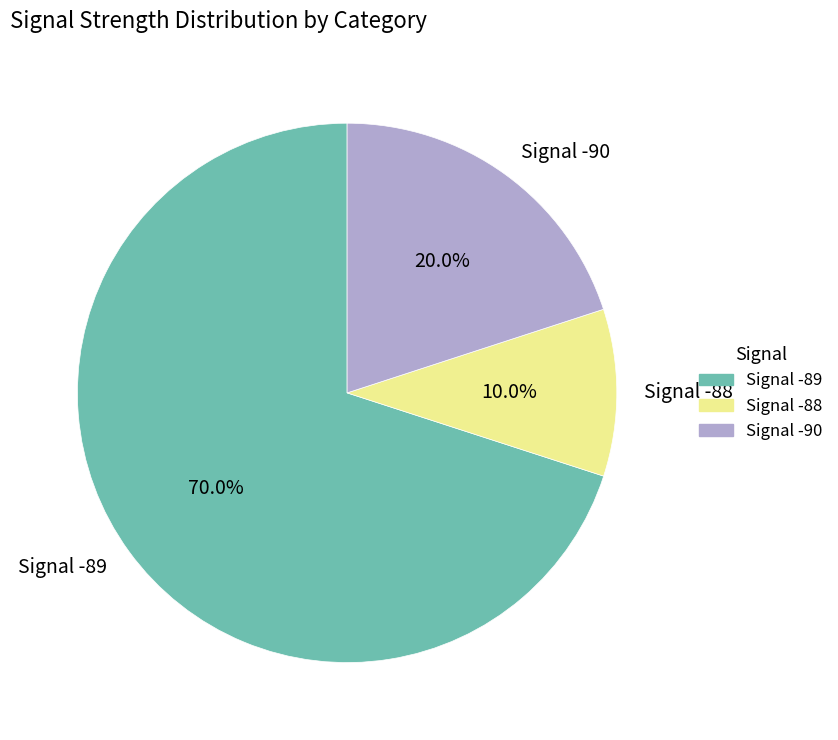

What portion of the pie excludes Signal -90?

80.0%